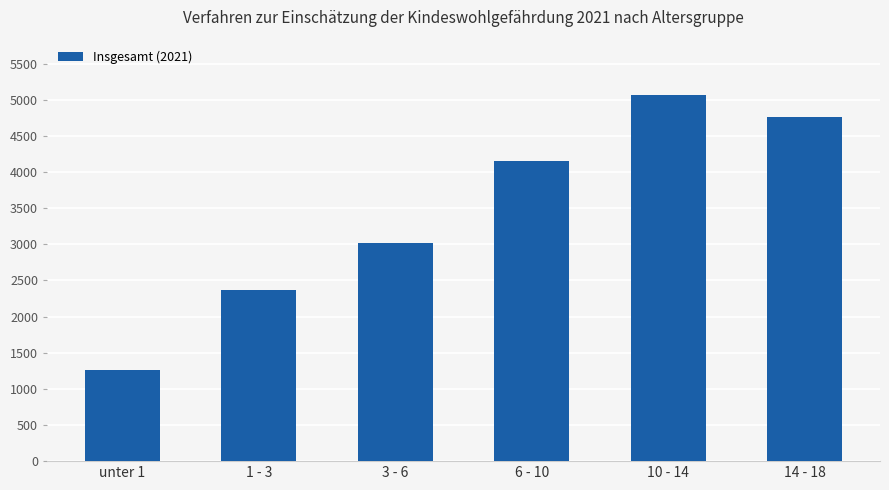

What is the ratio of the value at 10 - 14 to the value at 1 - 3?

2.1